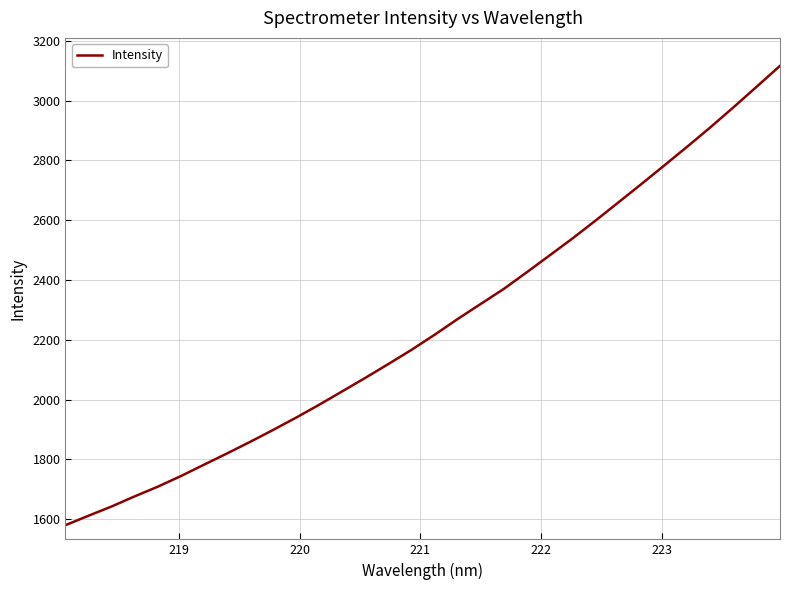

What is the minimum value shown in the chart?

1579.8